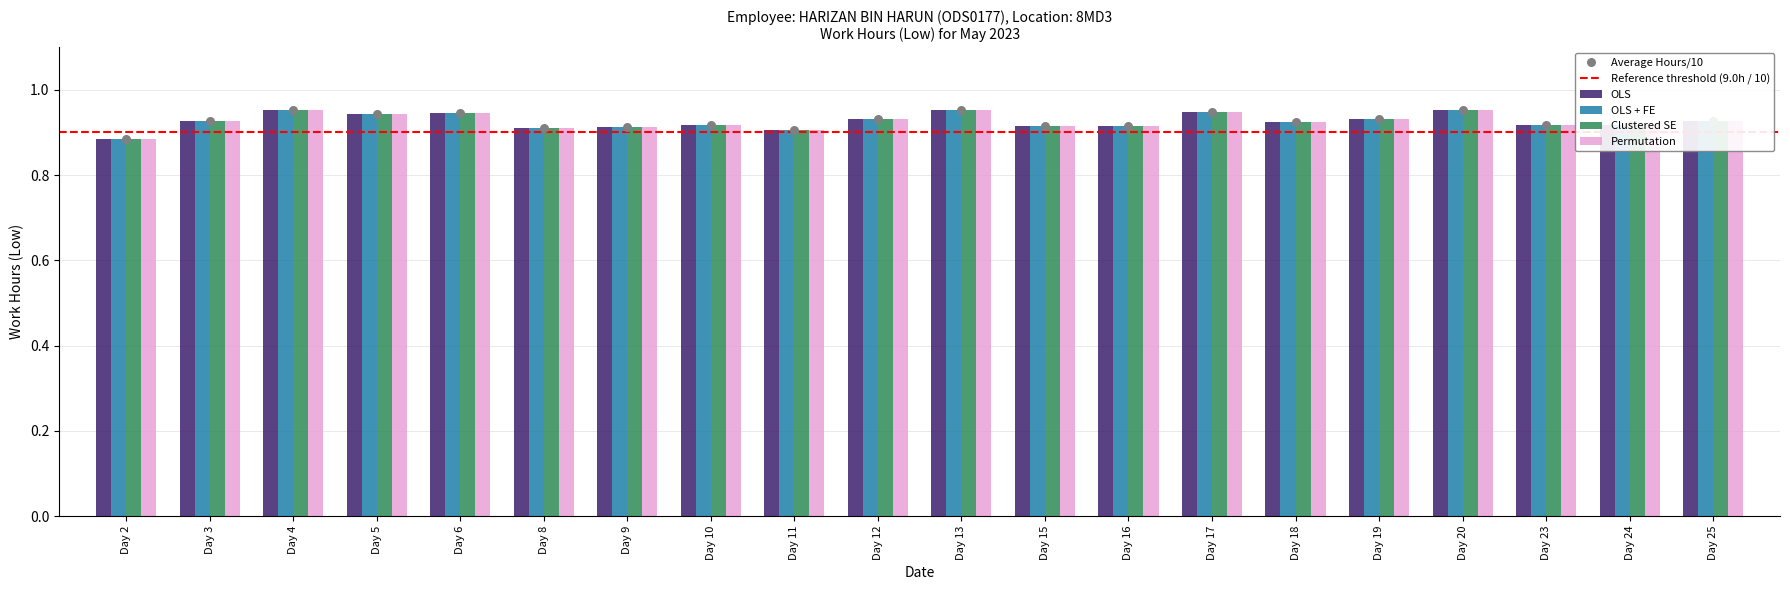

Which series contains the lowest Y value?

OLS